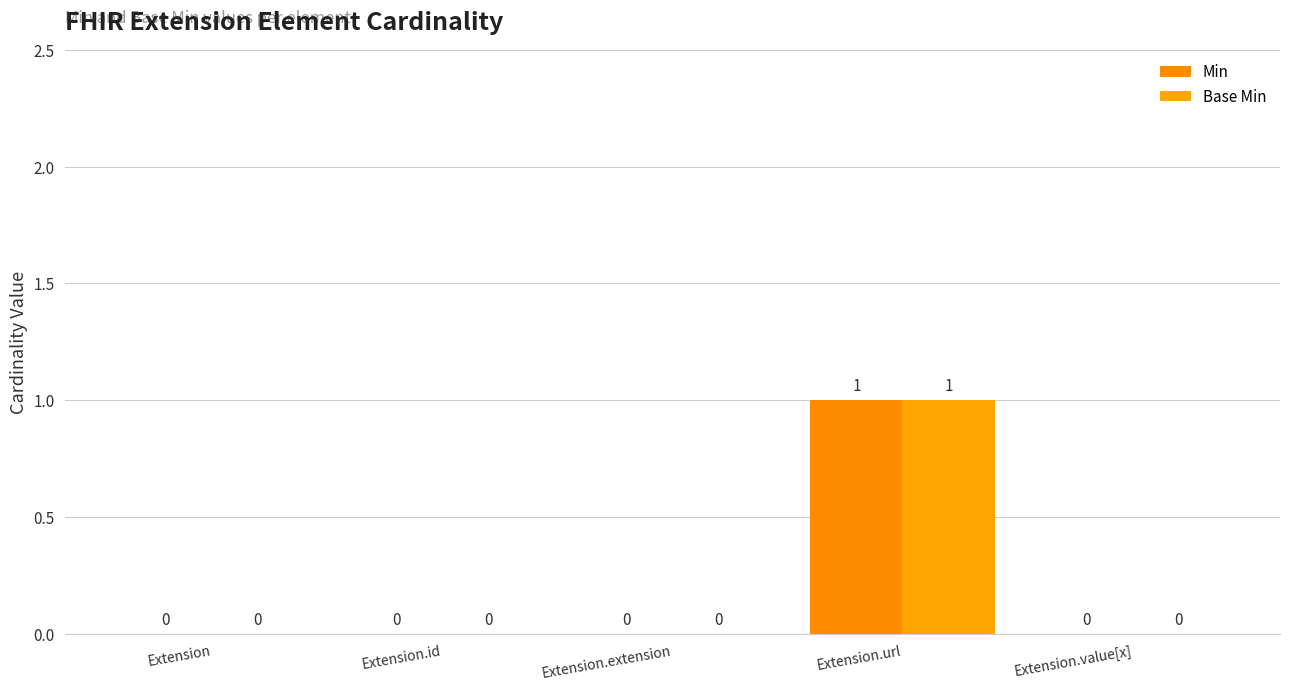

At which label does Min reach its peak?

Extension.url